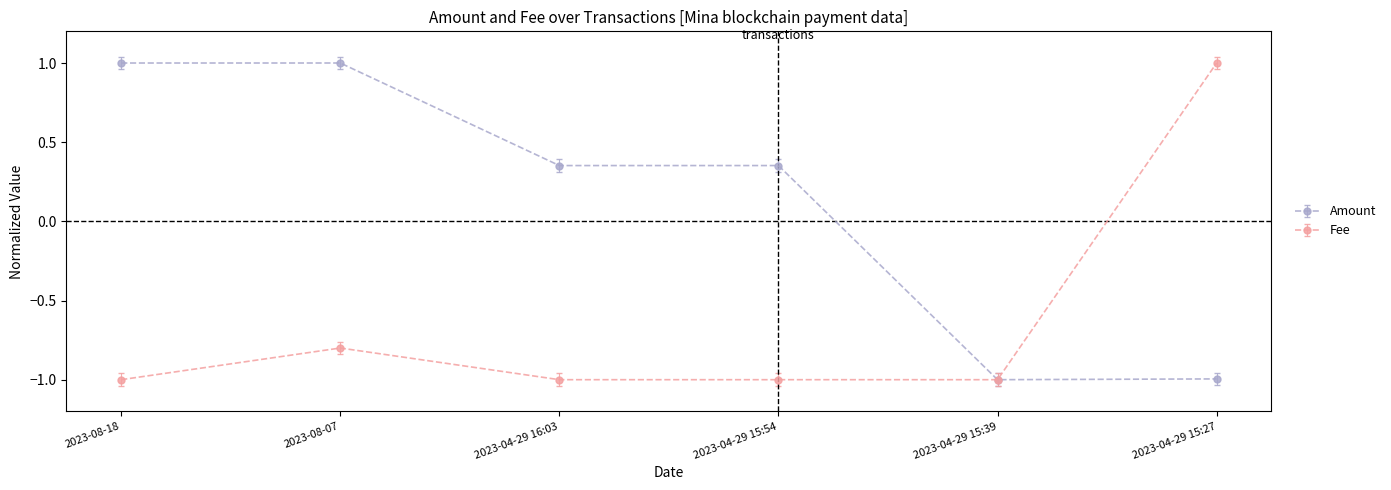

At which category is the sum across all series the highest?

2023-08-07